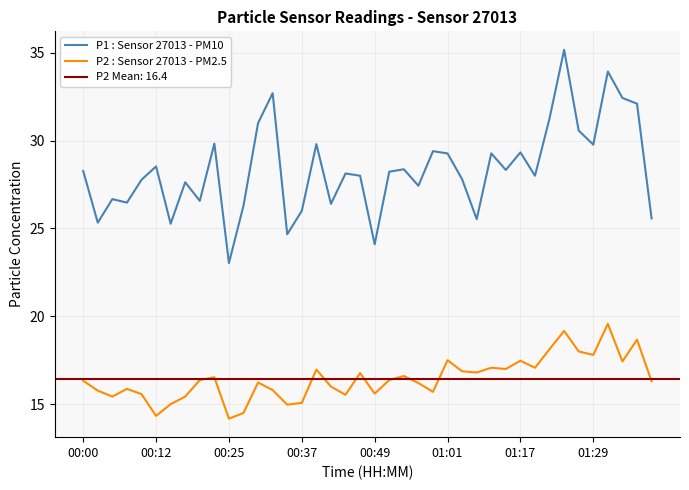

How many lines are shown in the chart?

2